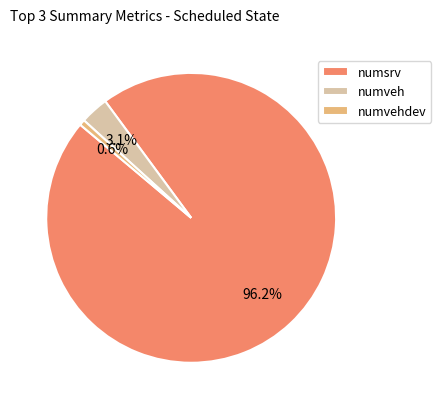

To the nearest percent, what is the average slice percentage?

33%